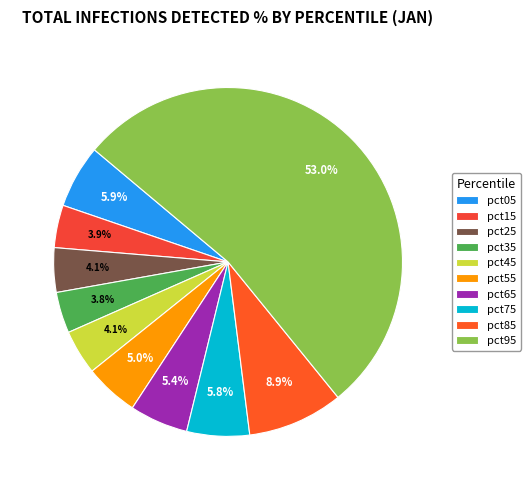

What is the majority slice?

pct95